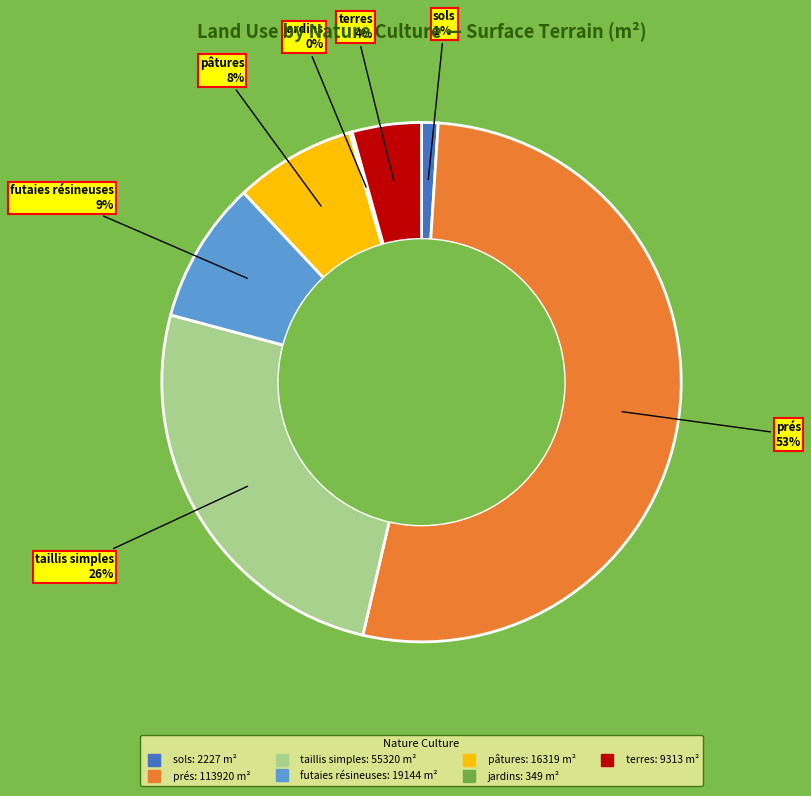

To the nearest percent, what is the difference between the largest and smallest slice percentages?

52%